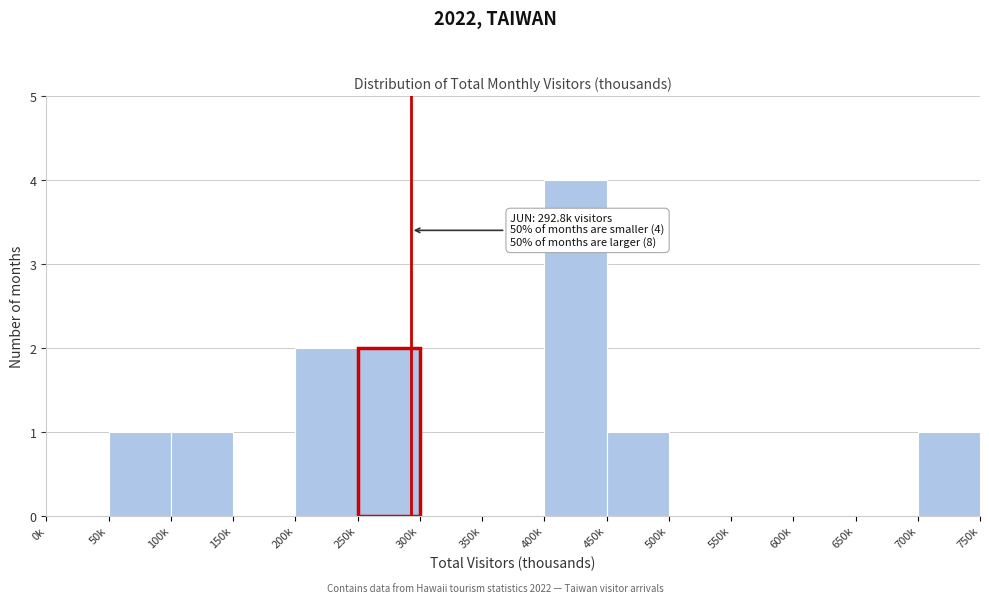

Reading left to right, extract all data points from this chart.

0k=0	50k=1	100k=1	150k=0	200k=2	250k=2	300k=0	350k=0	400k=4	450k=1	500k=0	550k=0	600k=0	650k=0	700k=1